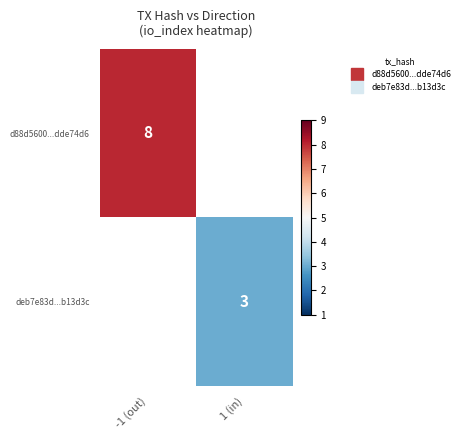

How many values in d88d5600...dde74d6 are above zero?

1